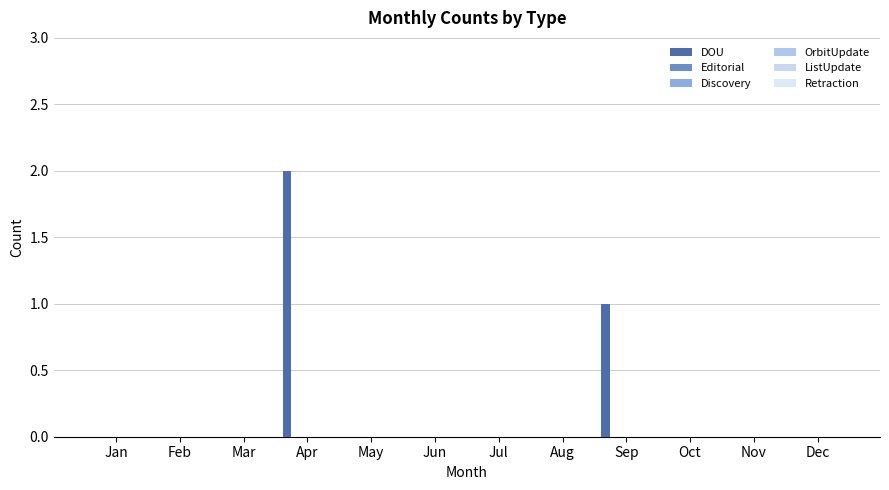

Reading left to right, list all the values displayed in this chart.

DOU: Jan=0	Feb=0	Mar=0	Apr=2	May=0	Jun=0	Jul=0	Aug=0	Sep=1	Oct=0	Nov=0	Dec=0
Editorial: Jan=0	Feb=0	Mar=0	Apr=0	May=0	Jun=0	Jul=0	Aug=0	Sep=0	Oct=0	Nov=0	Dec=0
Discovery: Jan=0	Feb=0	Mar=0	Apr=0	May=0	Jun=0	Jul=0	Aug=0	Sep=0	Oct=0	Nov=0	Dec=0
OrbitUpdate: Jan=0	Feb=0	Mar=0	Apr=0	May=0	Jun=0	Jul=0	Aug=0	Sep=0	Oct=0	Nov=0	Dec=0
ListUpdate: Jan=0	Feb=0	Mar=0	Apr=0	May=0	Jun=0	Jul=0	Aug=0	Sep=0	Oct=0	Nov=0	Dec=0
Retraction: Jan=0	Feb=0	Mar=0	Apr=0	May=0	Jun=0	Jul=0	Aug=0	Sep=0	Oct=0	Nov=0	Dec=0